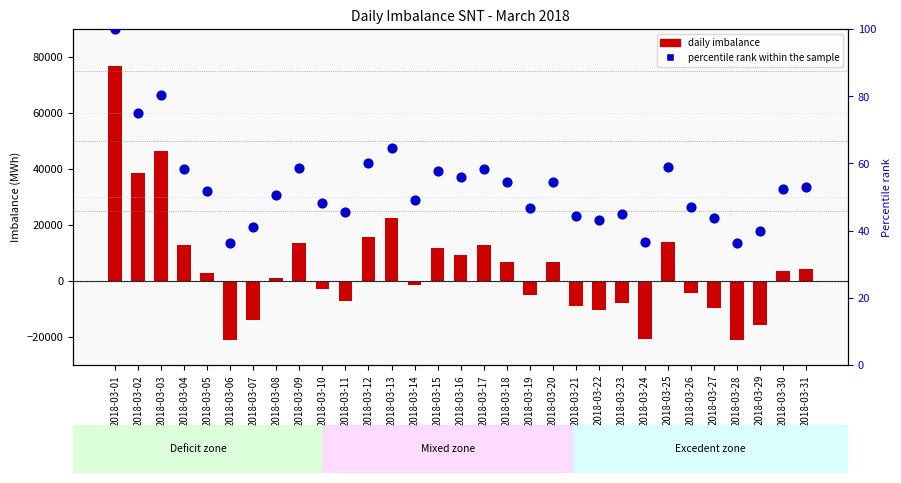

At how many categories does at least one series exceed 35573?

3